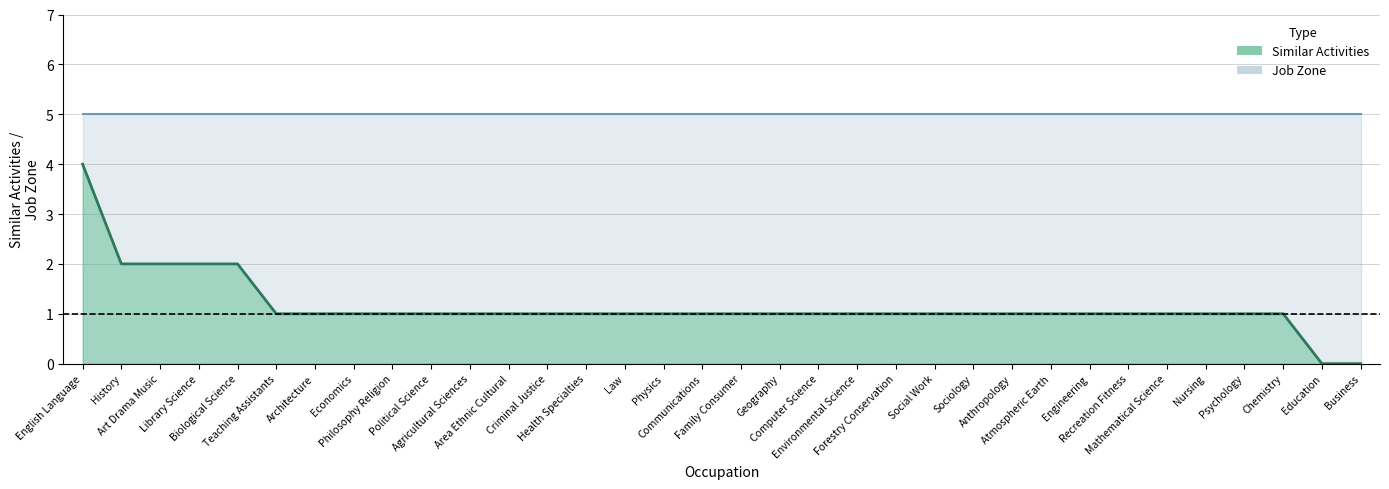

True or false: there are more than 0 points higher than both neighbors.

False